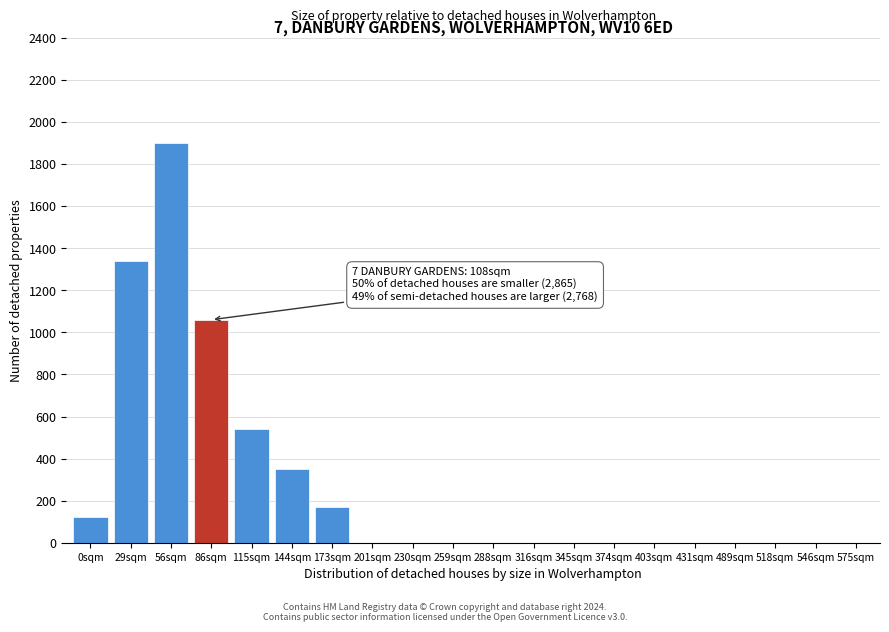

Reading left to right, extract all data points from this chart.

0sqm=120	29sqm=1340	56sqm=1900	86sqm=1060	115sqm=540	144sqm=350	173sqm=170	201sqm=0	230sqm=0	259sqm=0	288sqm=0	316sqm=0	345sqm=0	374sqm=0	403sqm=0	431sqm=0	489sqm=0	518sqm=0	546sqm=0	575sqm=0